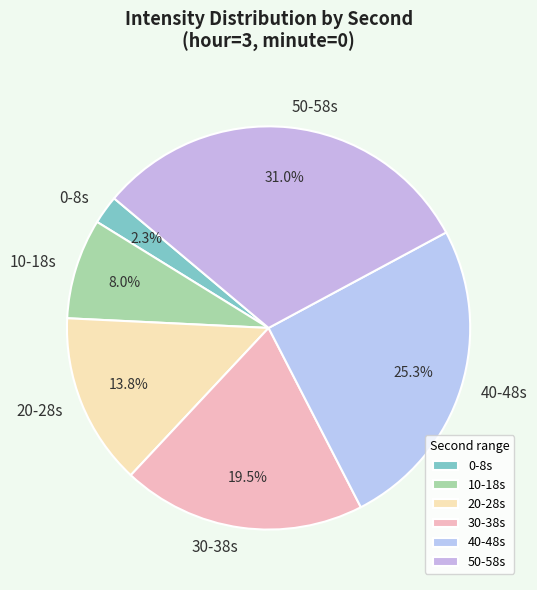

Do 40-48s and 50-58s together represent more than half of the pie?

Yes